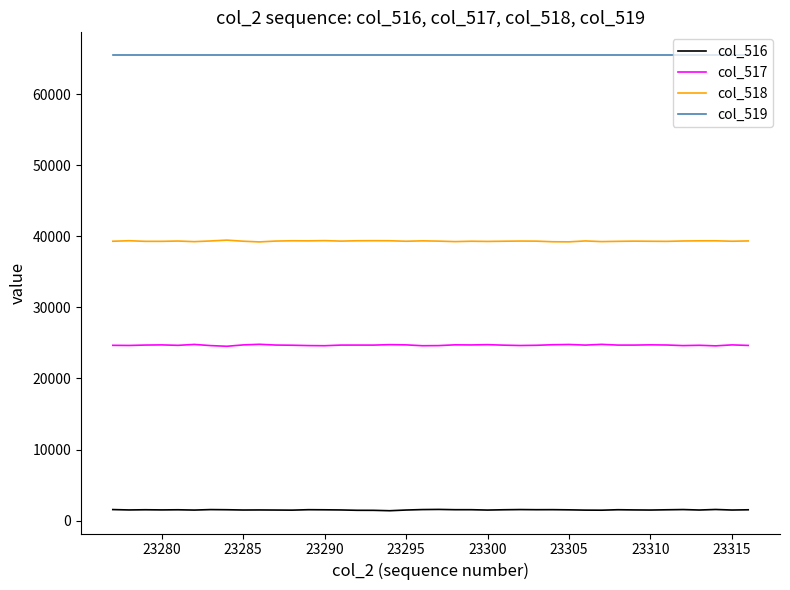

What is the greatest value displayed?

65535